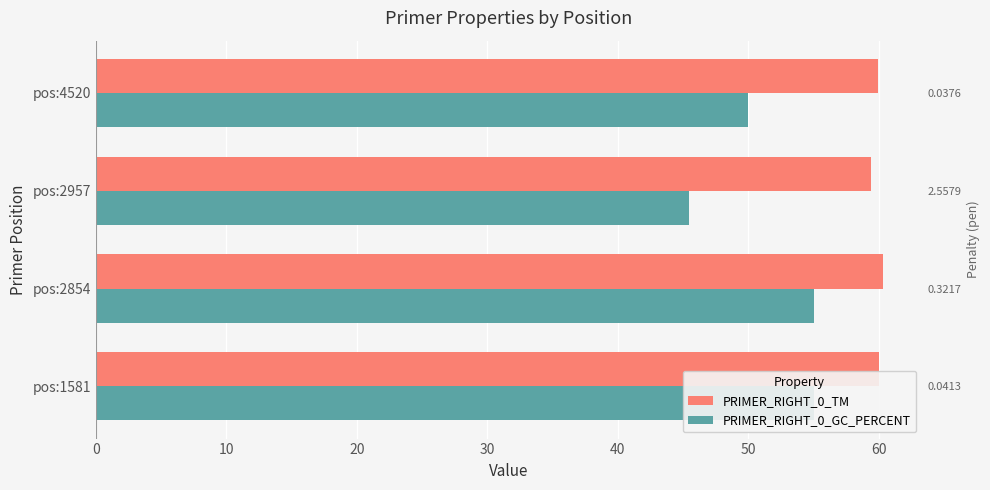

Which series has the largest total across all categories?

PRIMER_RIGHT_0_TM